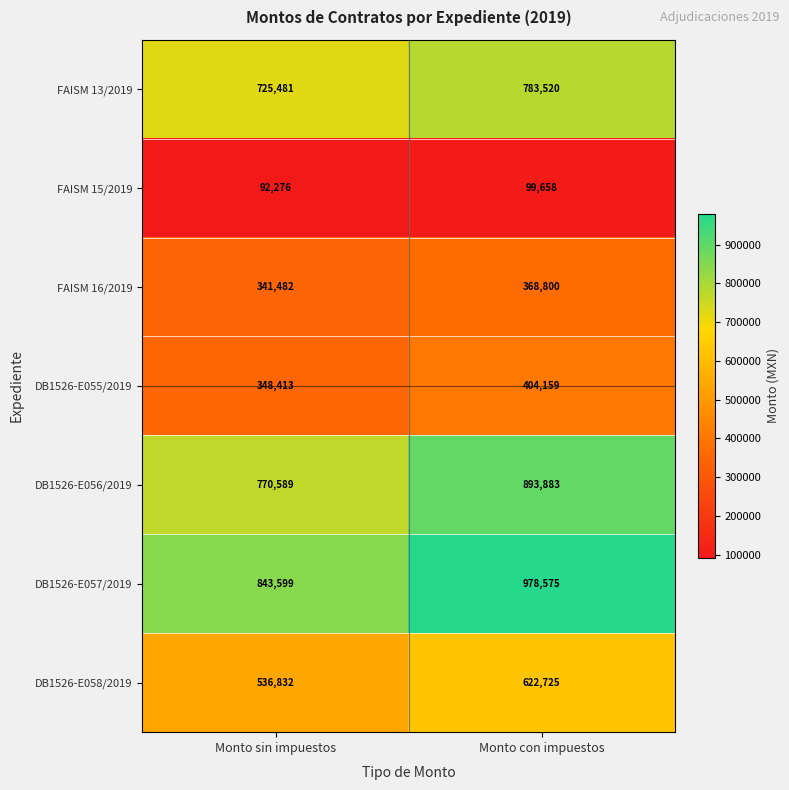

Which series has the widest spread of values?

DB1526-E057/2019